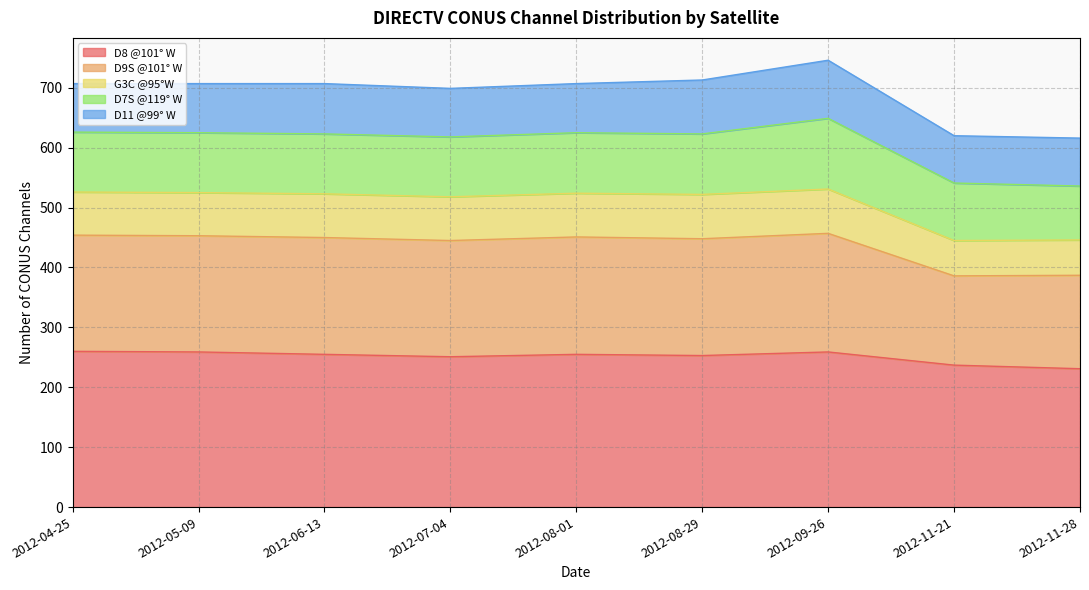

What is the total value across all series at 2012-08-29?

713